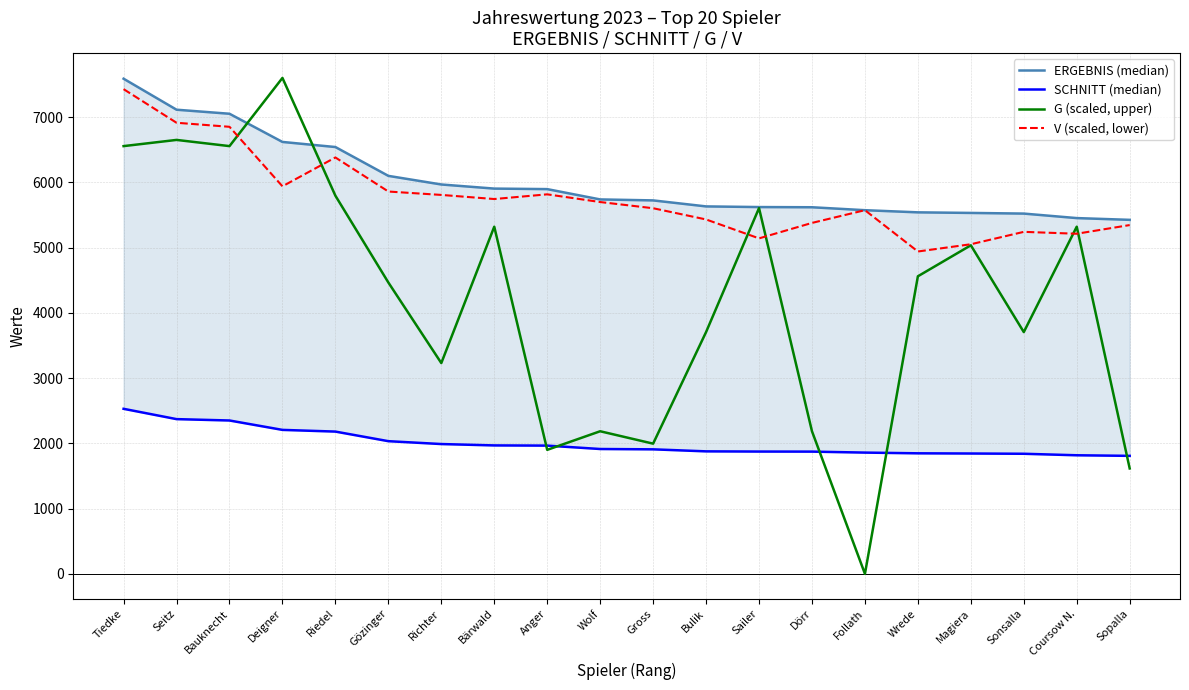

Is it true that V (scaled, lower) equals 5698 at Wolf?

True